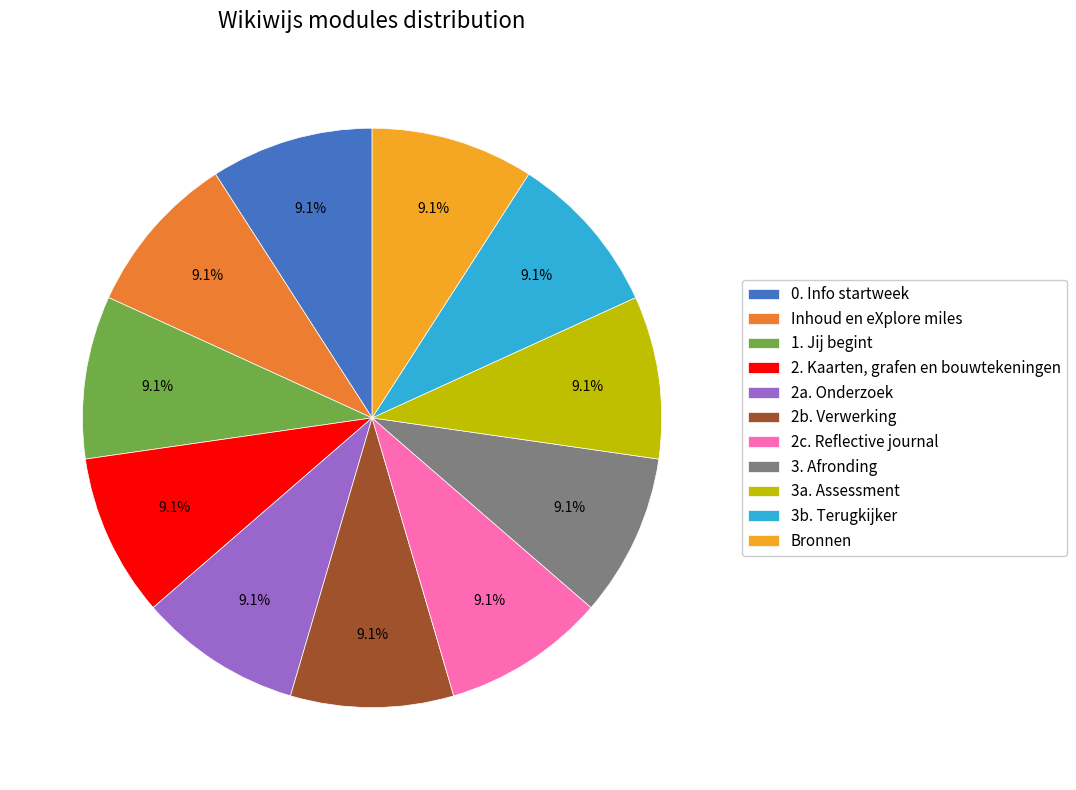

What is the ratio of the value at Bronnen to the value at 3b. Terugkijker?

1.0